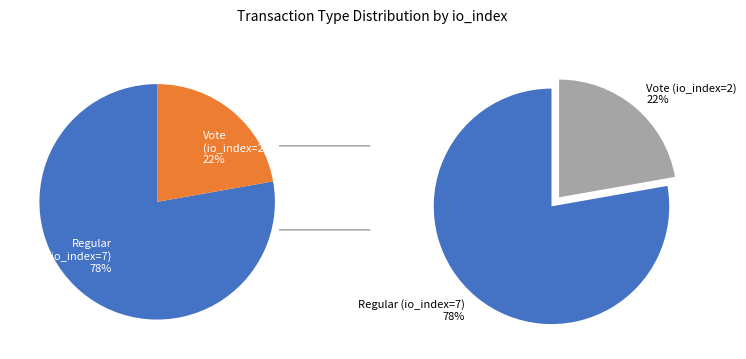

Which slice is the smallest?

Vote (io_index=2)